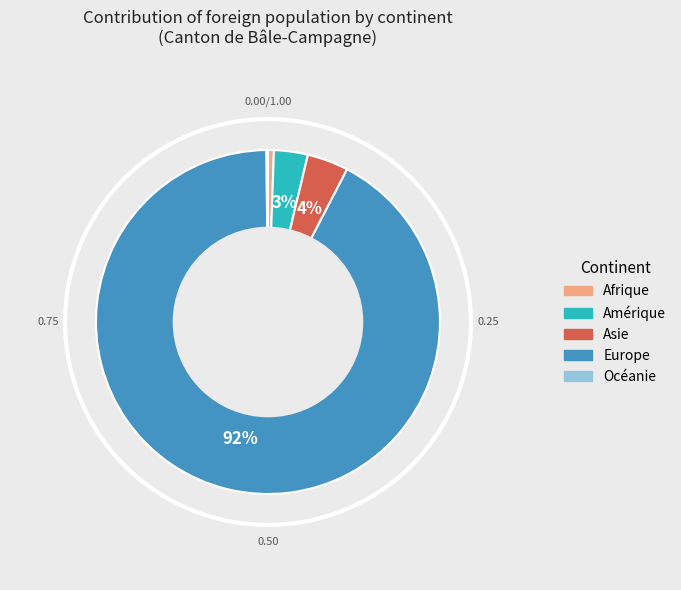

Combined, do Europe and Amérique account for over 50%?

Yes